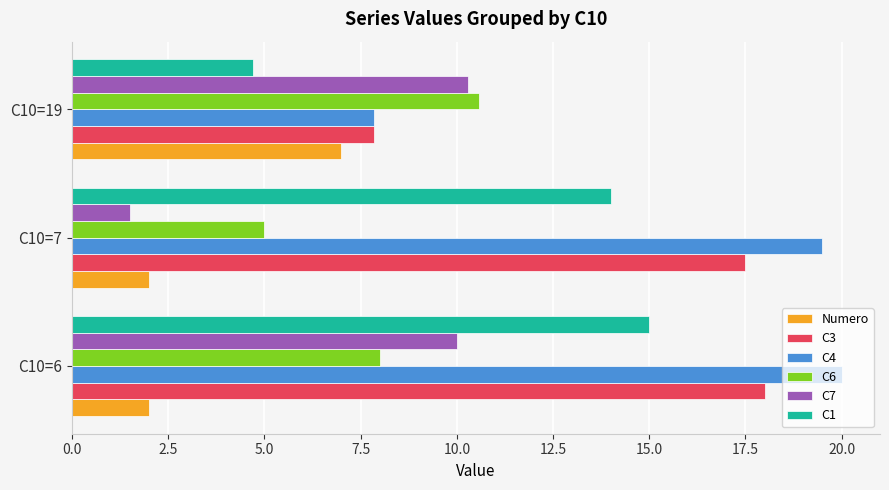

At how many categories does at least one series exceed 10?

3